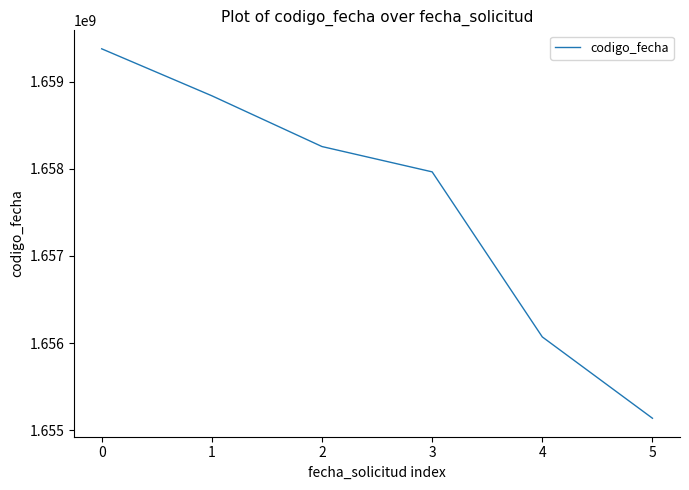

Reading left to right, what are all the values shown in this chart?

1659375369	1658836664	1658254442	1657964195	1656071255	1655138774